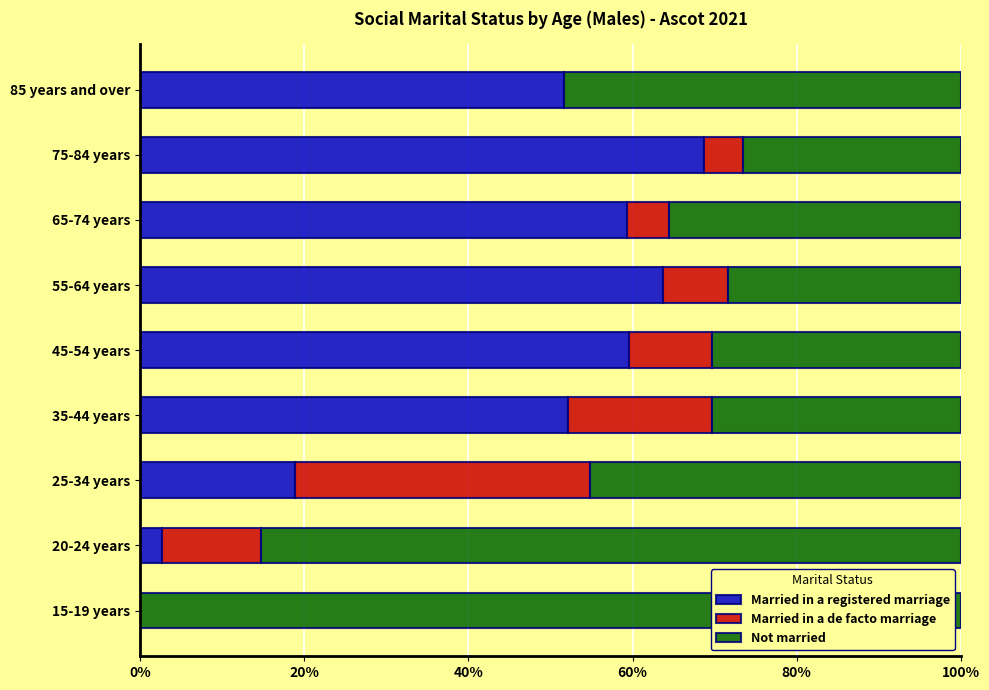

True or false: Married in a registered marriage has a value of 2.7 at 20-24 years.

True